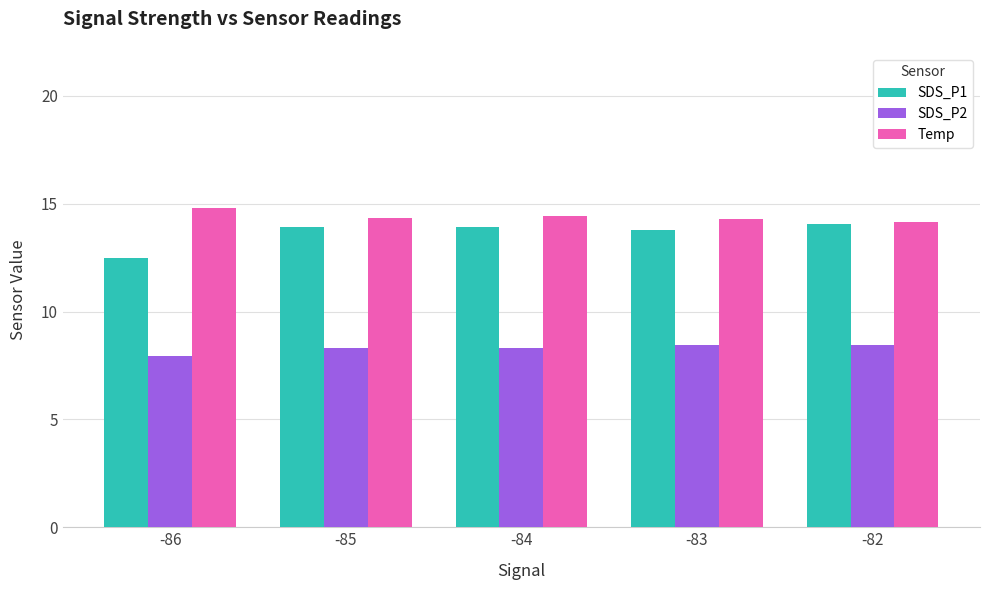

How many categories are shown in the chart?

5